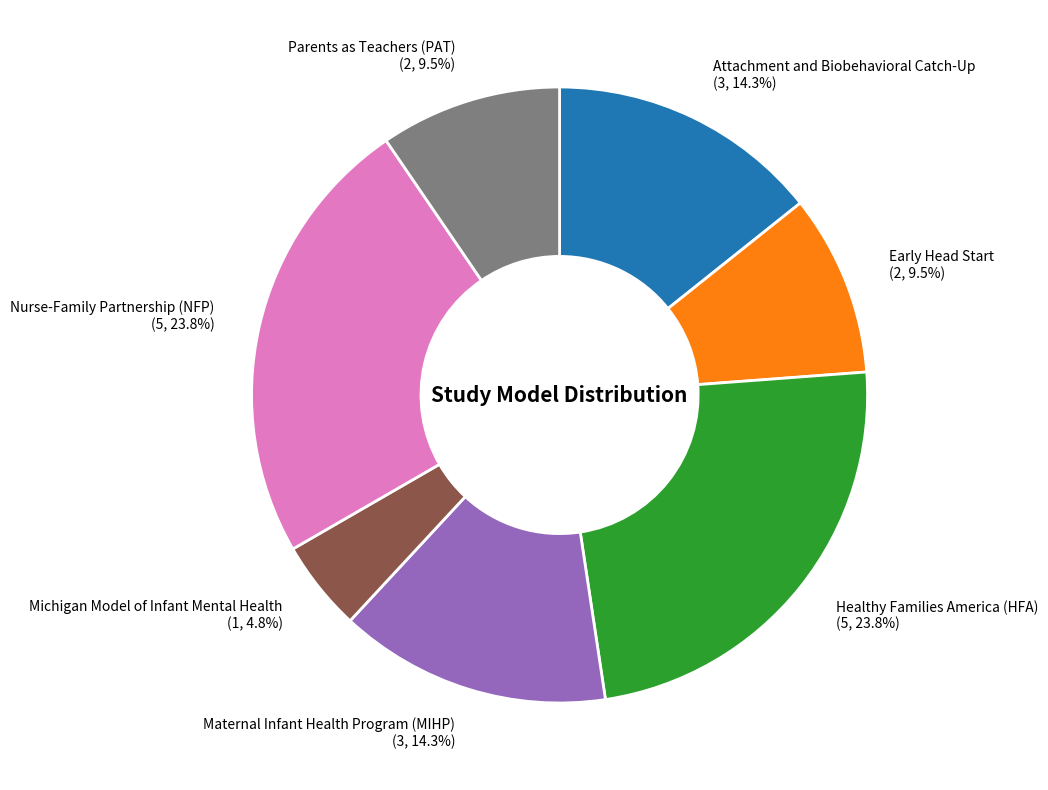

Is there a majority slice in this chart?

No